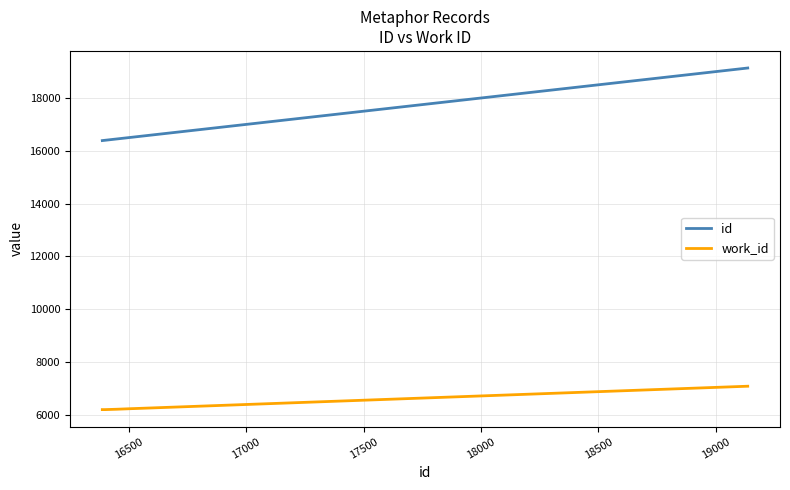

What is the maximum value shown in the chart?

19136